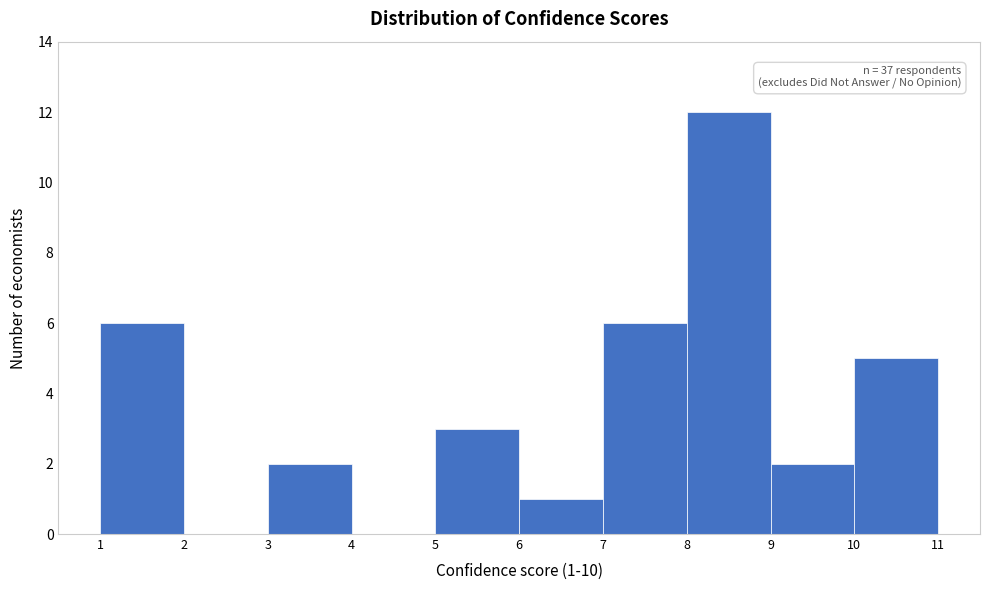

Which range on the x-axis has the tallest bar?

8 to 9